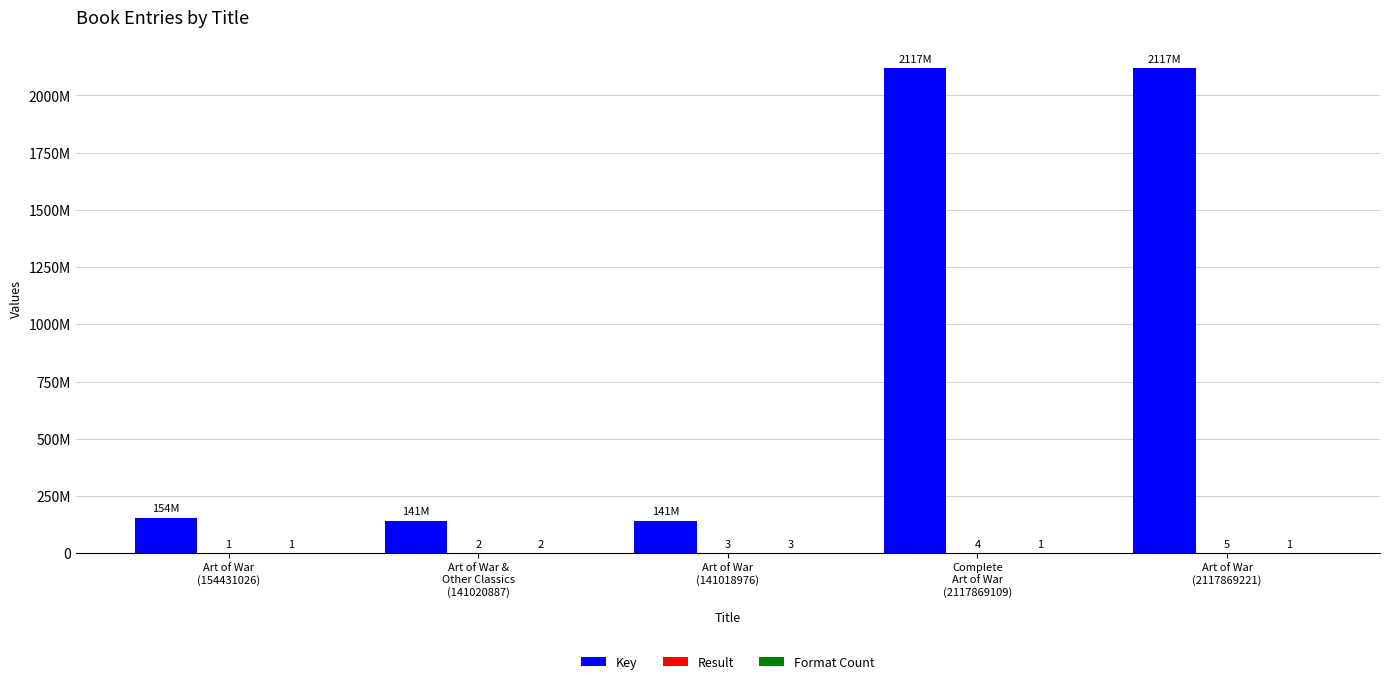

At which category is the sum across all series the highest?

Art of War
(2117869221)